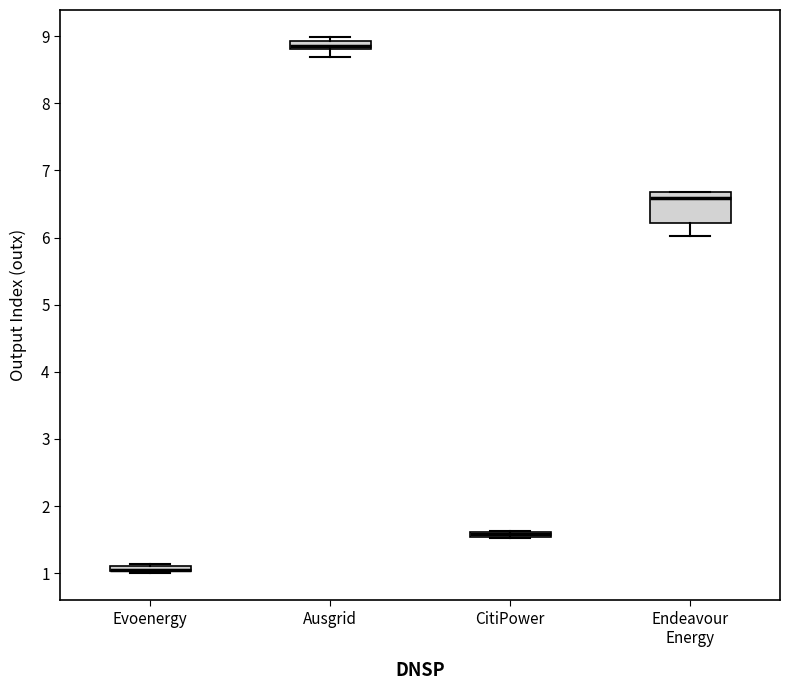

Which box is the tallest, from its lower edge to its upper edge?

Endeavour Energy